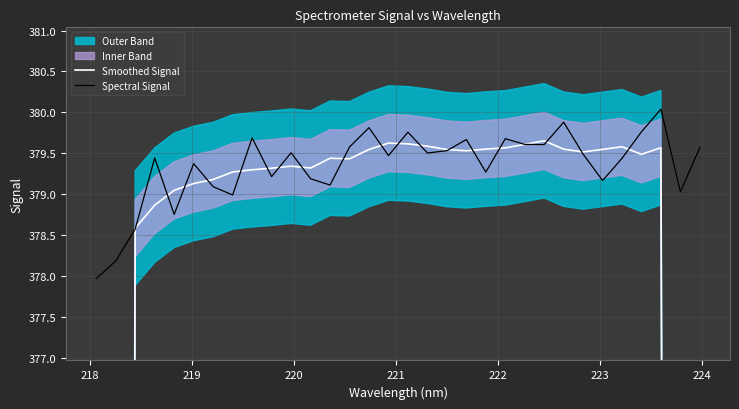

How many interior local peaks does the Smoothed Signal series have?

6